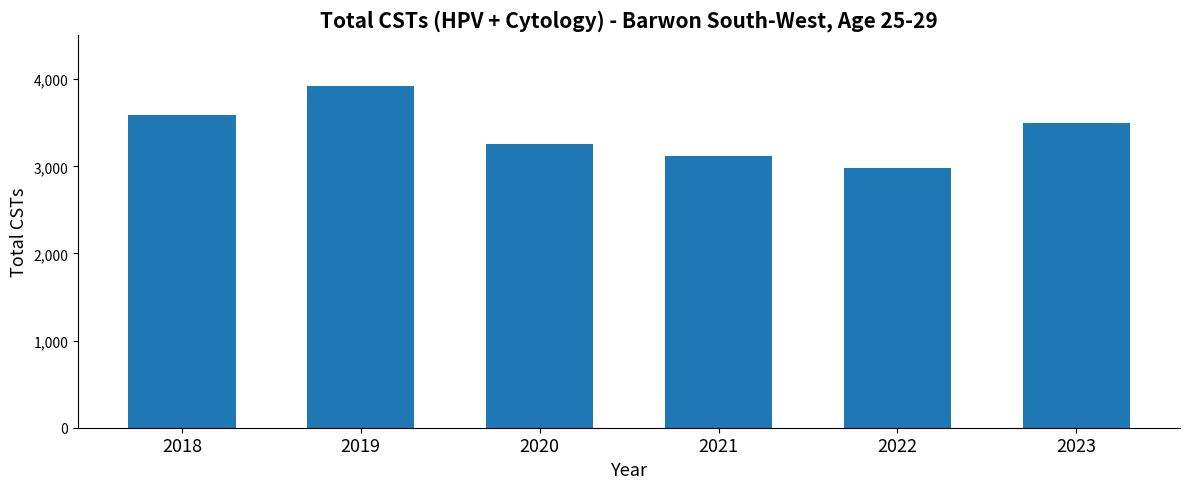

Reading left to right, transcribe all the data shown in this chart.

2018=3588	2019=3922	2020=3259	2021=3123	2022=2978	2023=3503